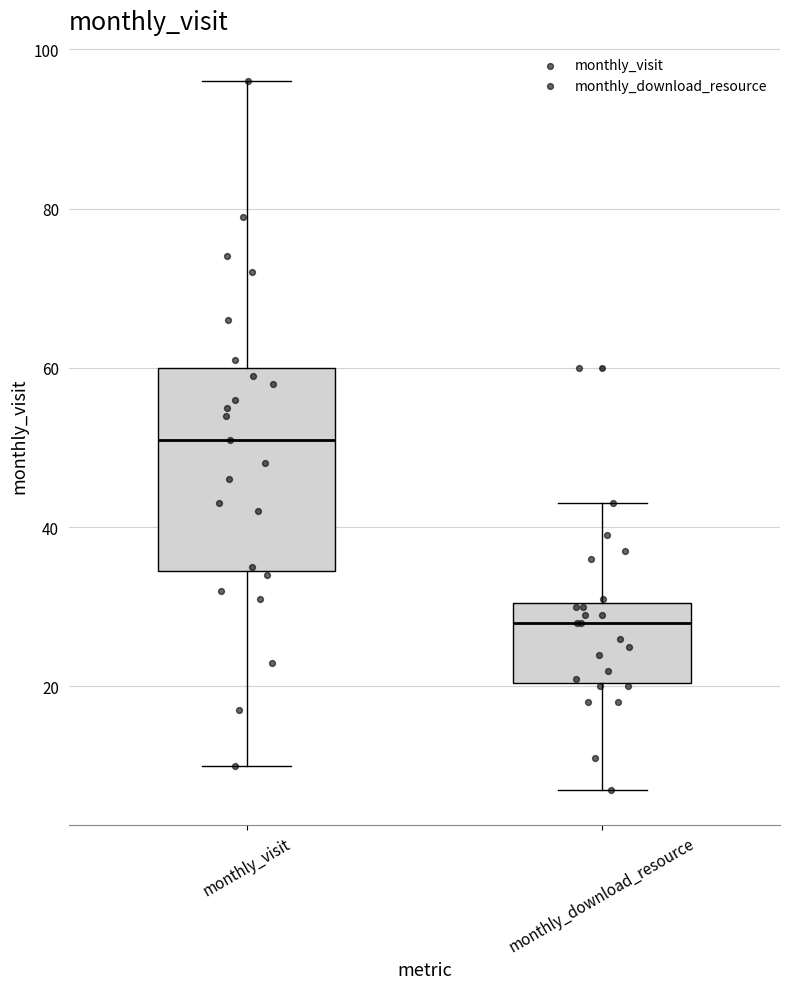

Reading left to right, read every box against the y-axis: the position of its median line, the range the box covers, and the ends of its whiskers. The values are not printed on the chart, so give them approximately, as read against the axis.

monthly_visit: median 52, box 34 to 60, whiskers 10 to 96
monthly_download_resource: median 28, box 20 to 30, whiskers 8 to 44